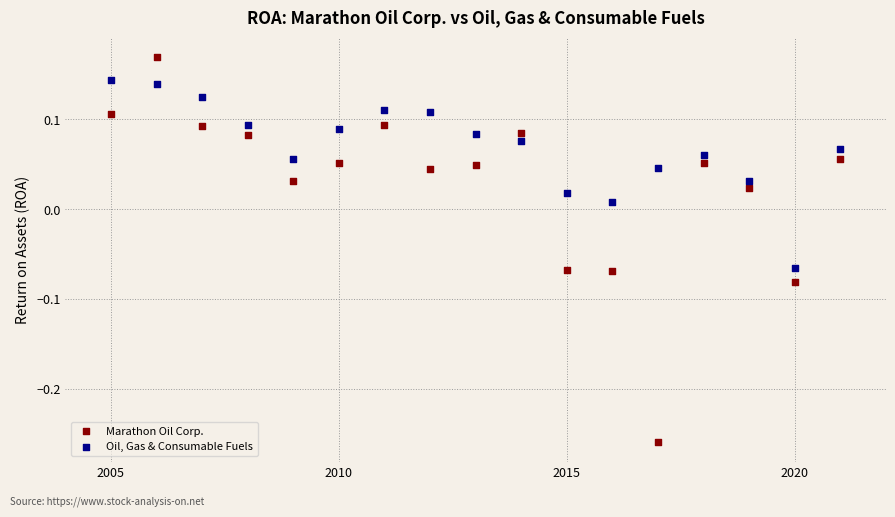

What are all the series names shown in the legend?

Marathon Oil Corp., Oil, Gas & Consumable Fuels